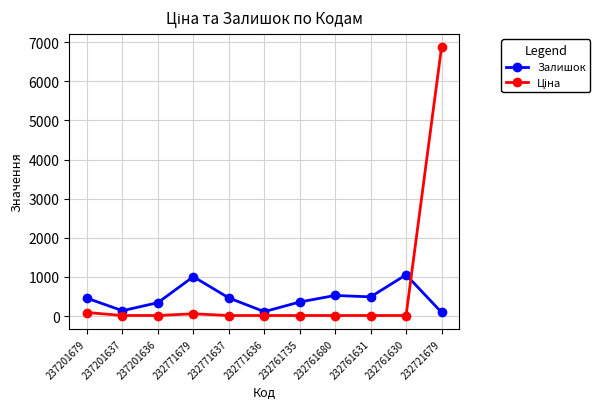

Is it true that Залишок equals 138.0 at 237201637?

True